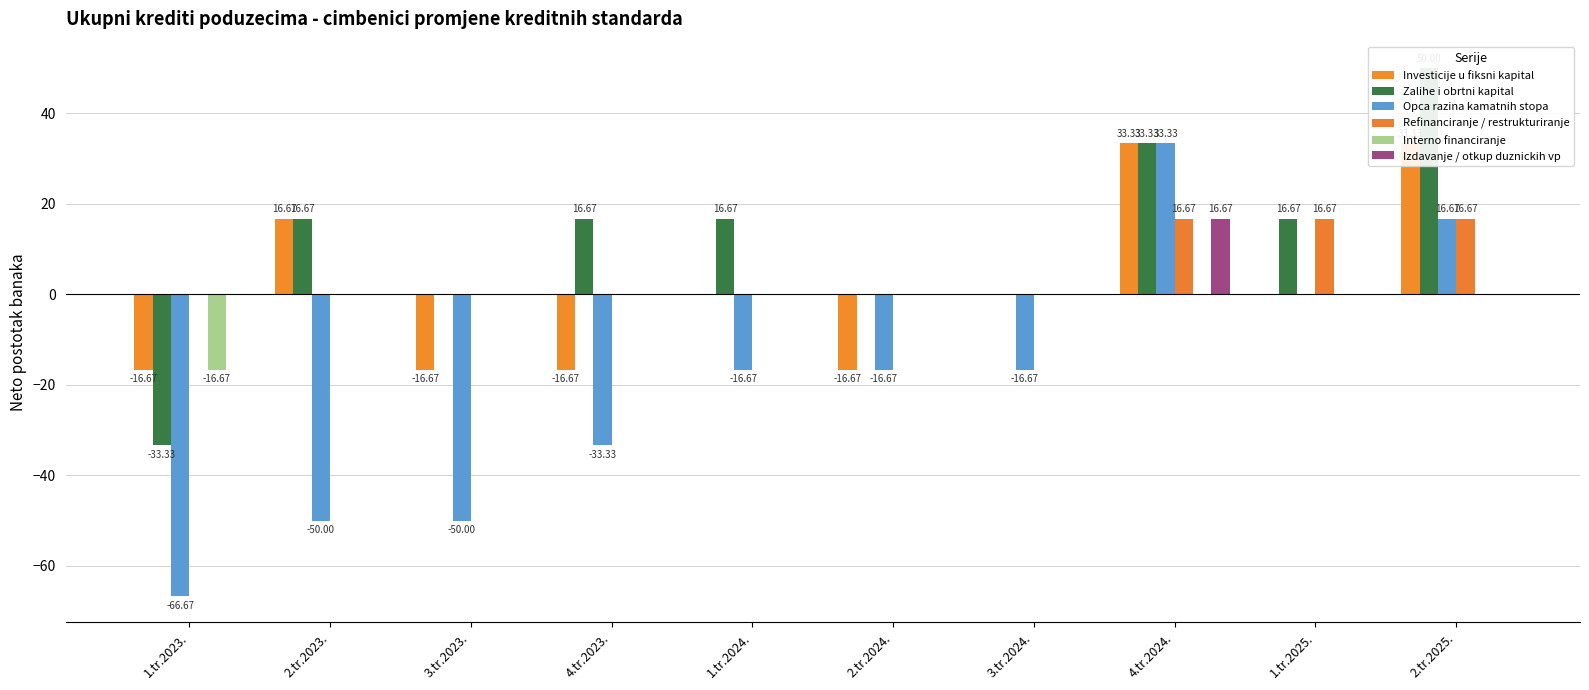

What are all the series names shown in the legend?

Investicije u fiksni kapital, Zalihe i obrtni kapital, Opca razina kamatnih stopa, Refinanciranje / restrukturiranje, Interno financiranje, Izdavanje / otkup duznickih vp